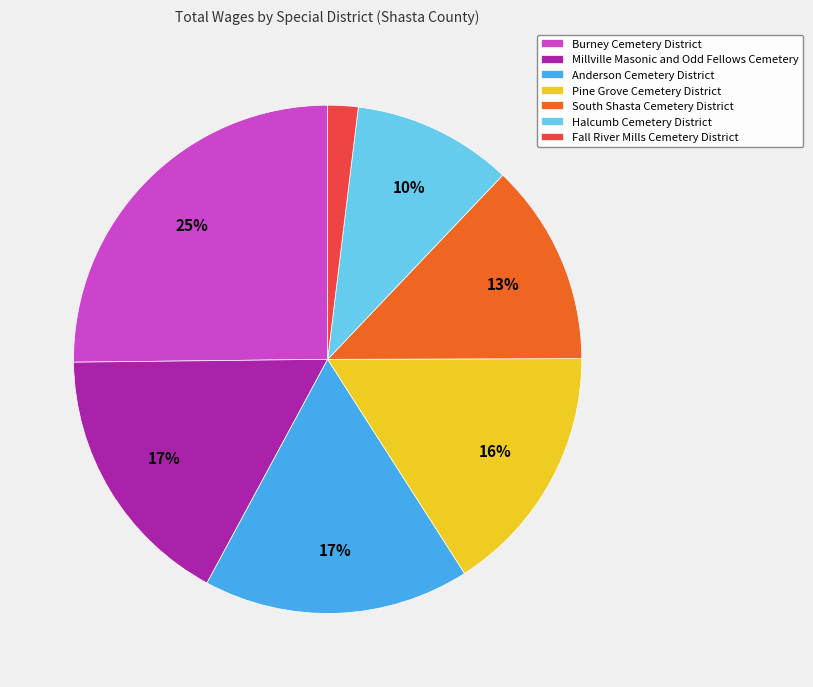

Does Halcumb Cemetery District account for over 50% of the chart?

No